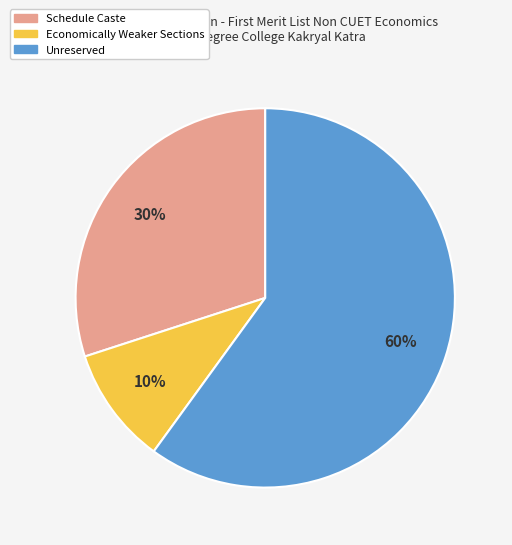

What is the ratio of the value at Schedule Caste to the value at Economically Weaker Sections?

3.0